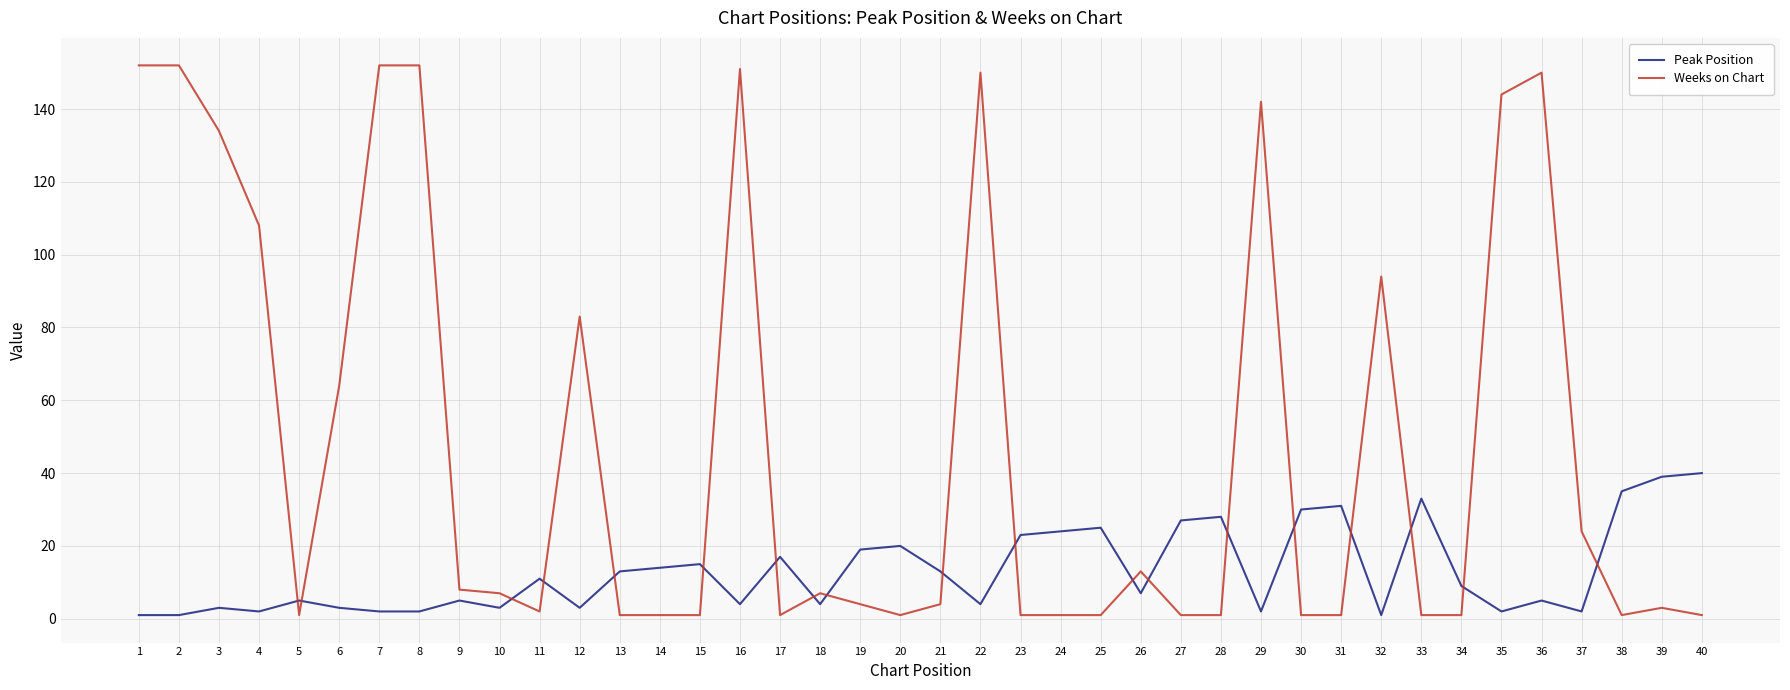

Which series has the largest total across all categories?

Weeks on Chart